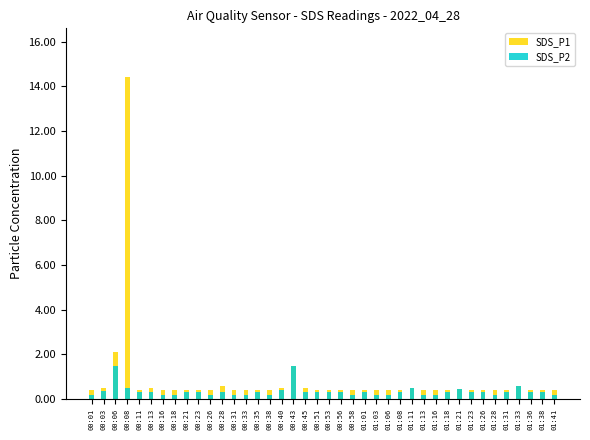

At which label is SDS_P1 closest to 7?

00:06